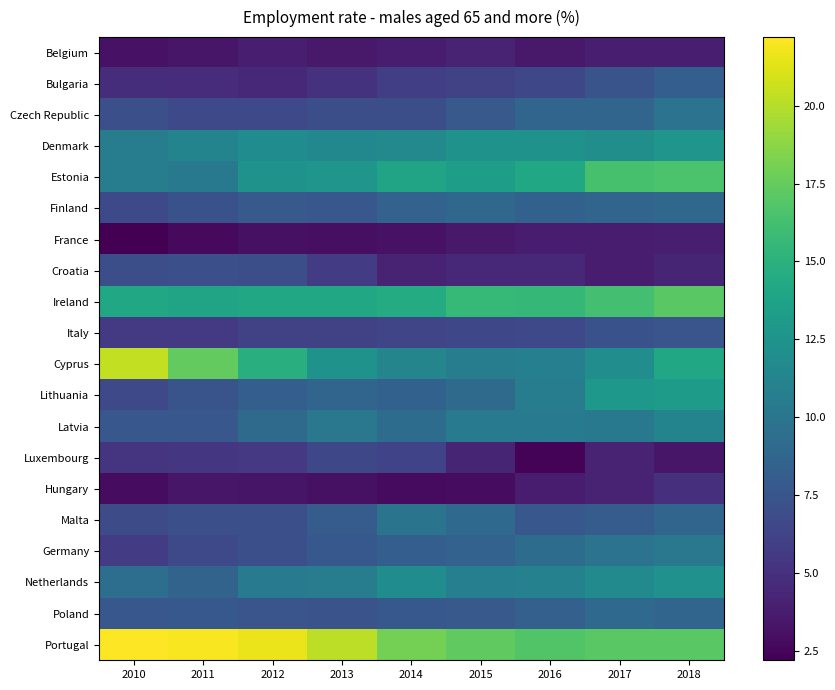

At 2017, list the series in order from largest to smallest.

Portugal, Estonia, Ireland, Lithuania, Denmark, Cyprus, Netherlands, Latvia, Germany, Poland, Czech Republic, Finland, Malta, Bulgaria, Italy, Luxembourg, Hungary, Belgium, France, Croatia